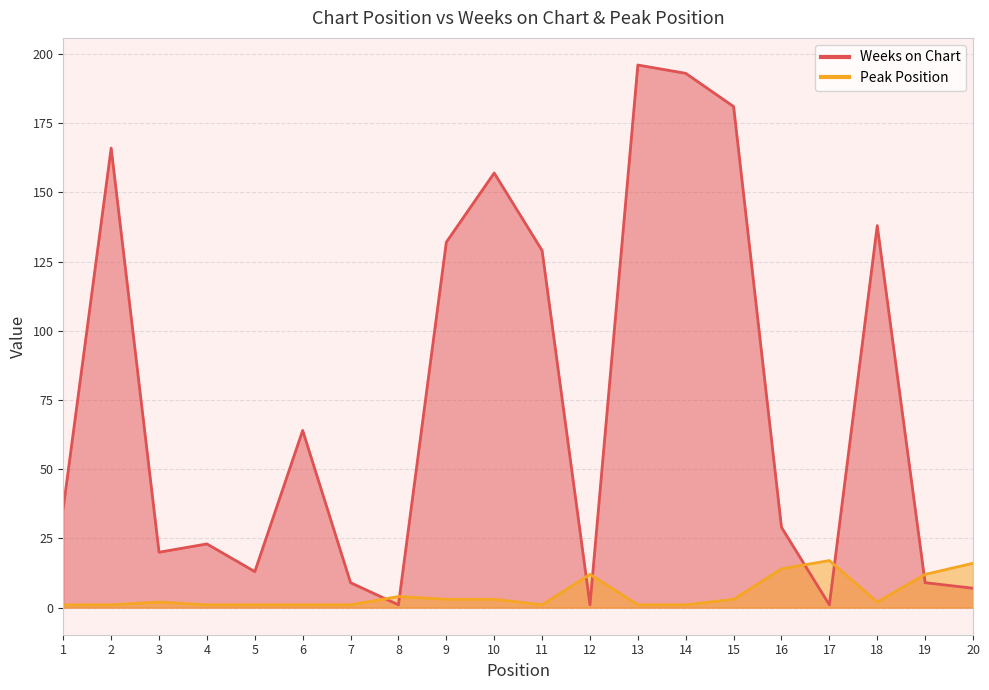

What is the maximum value shown in the chart?

196